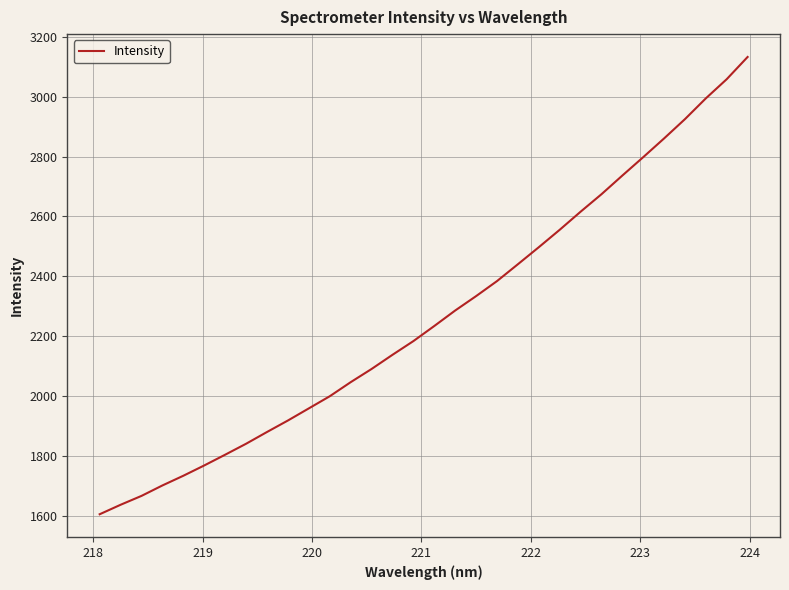

How many series are shown in this chart?

1